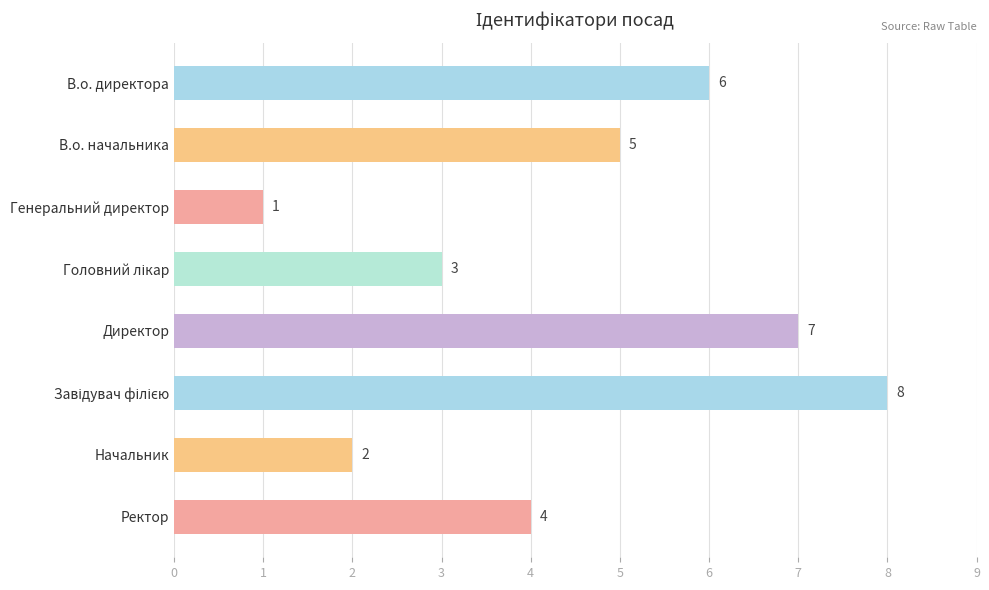

What is the difference between the maximum and minimum values?

7